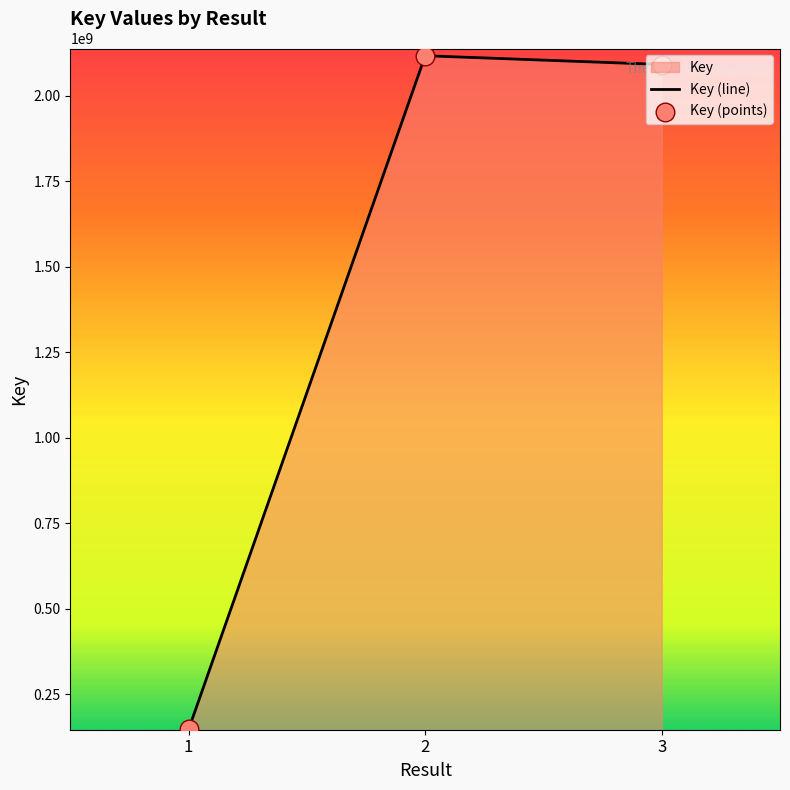

What is the ratio of the value at  to the value at 1?

14.2